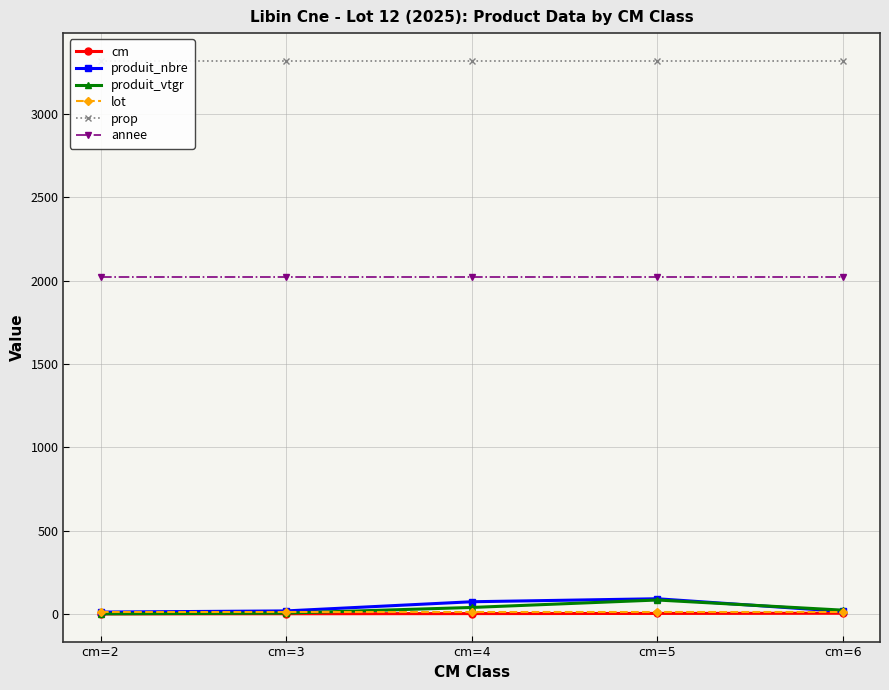

Does the chart display data point markers on the line(s)?

Yes